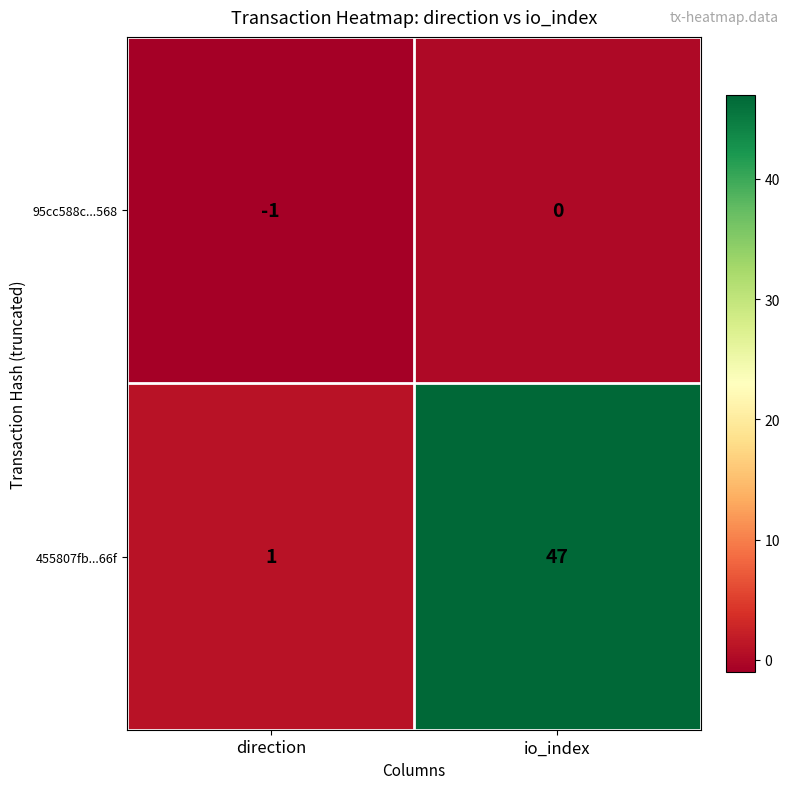

Reading right to left, transcribe all the data shown in this chart.

95cc588c...568: io_index=0	direction=-1
455807fb...66f: io_index=47	direction=1